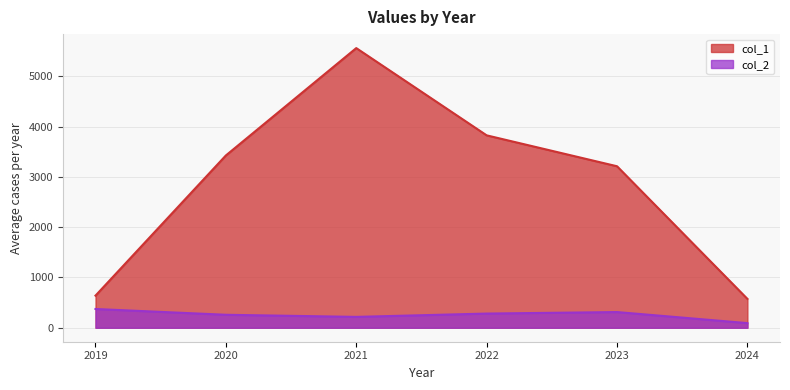

True or false: col_2 has more than 1 interior local peaks.

False